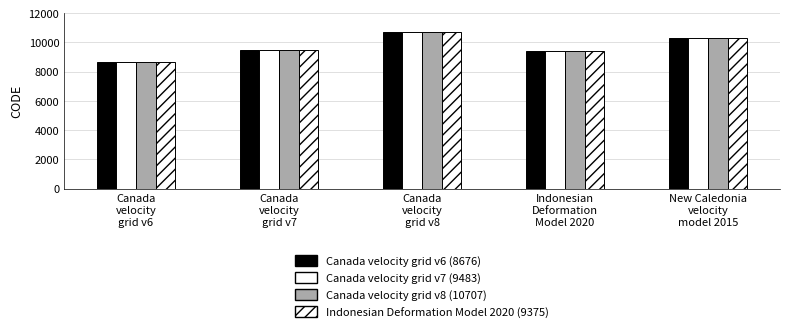

Rank the categories by Canada velocity grid v8 (10707) value from lowest to highest.

Canada
velocity
grid v6, Indonesian
Deformation
Model 2020, Canada
velocity
grid v7, New Caledonia
velocity
model 2015, Canada
velocity
grid v8